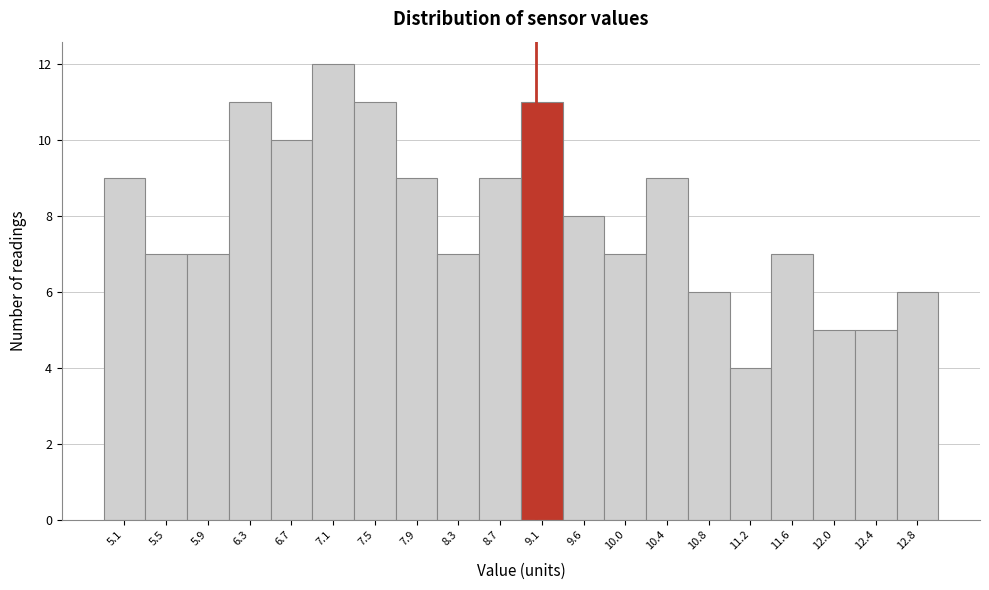

Reading left to right, list all the values displayed in this chart.

5.1=9	5.5=7	5.9=7	6.3=11	6.7=10	7.1=12	7.5=11	7.9=9	8.3=7	8.7=9	9.1=11	9.6=8	10.0=7	10.4=9	10.8=6	11.2=4	11.6=7	12.0=5	12.4=5	12.8=6